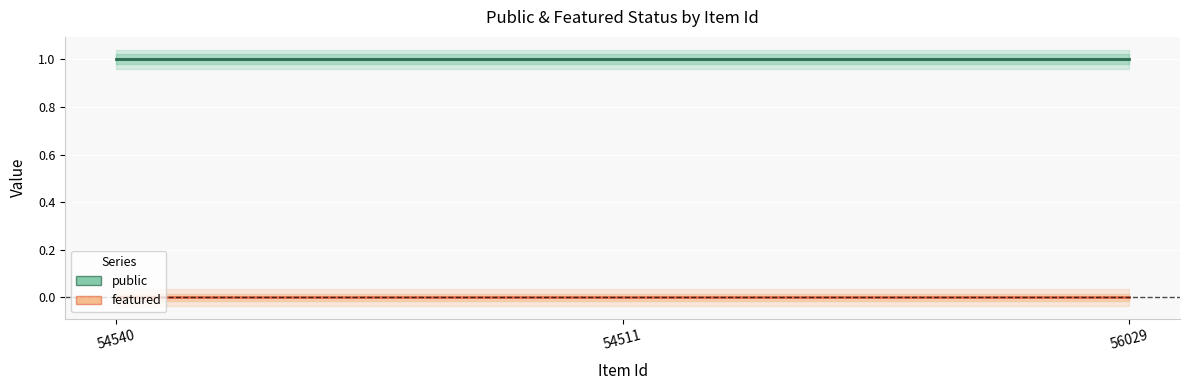

What is the maximum value shown in the chart?

1